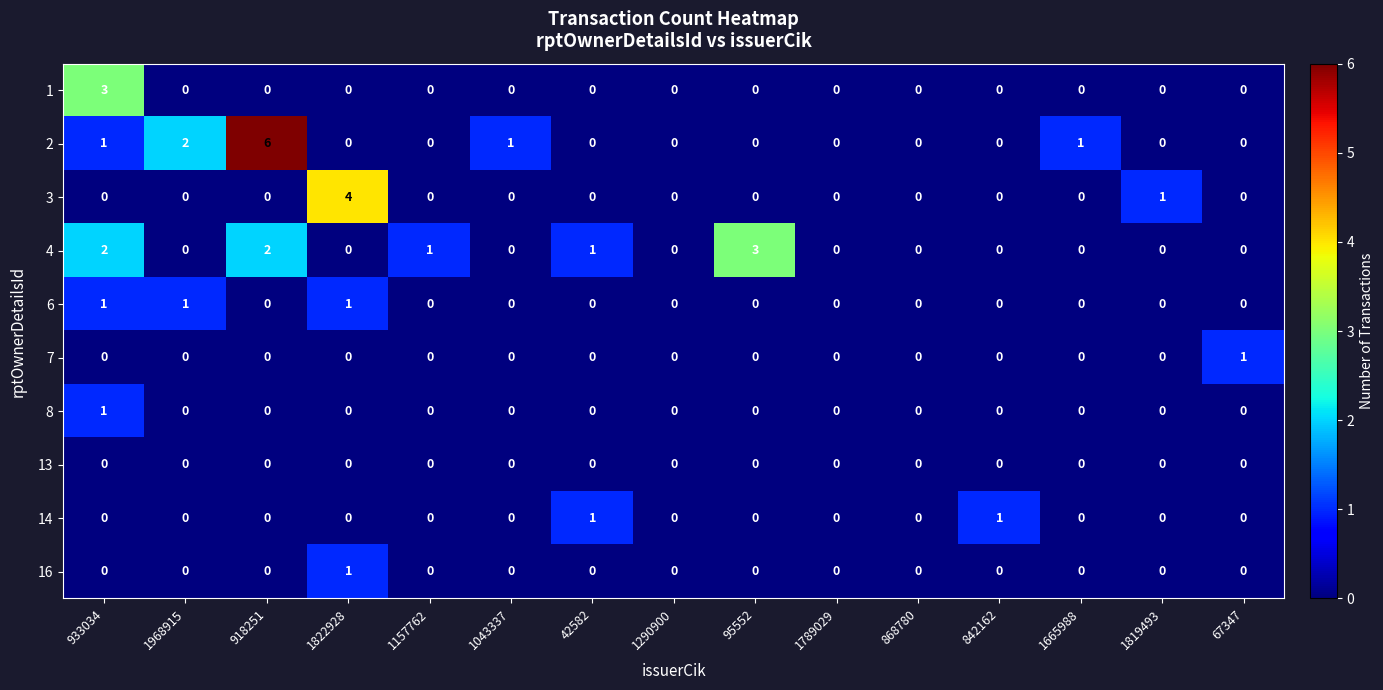

At which label does 2 reach its peak?

918251